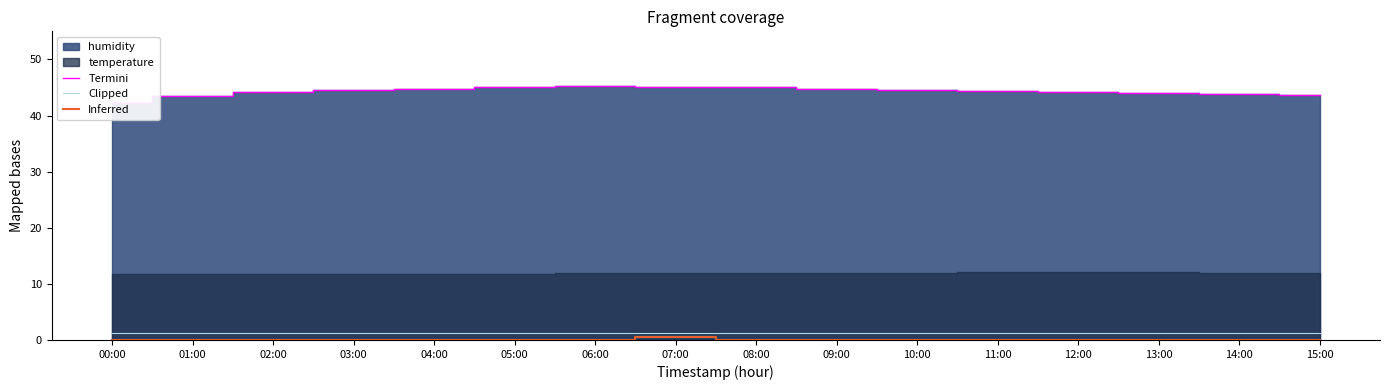

True or false: Inferred and Clipped intersect in this chart.

False